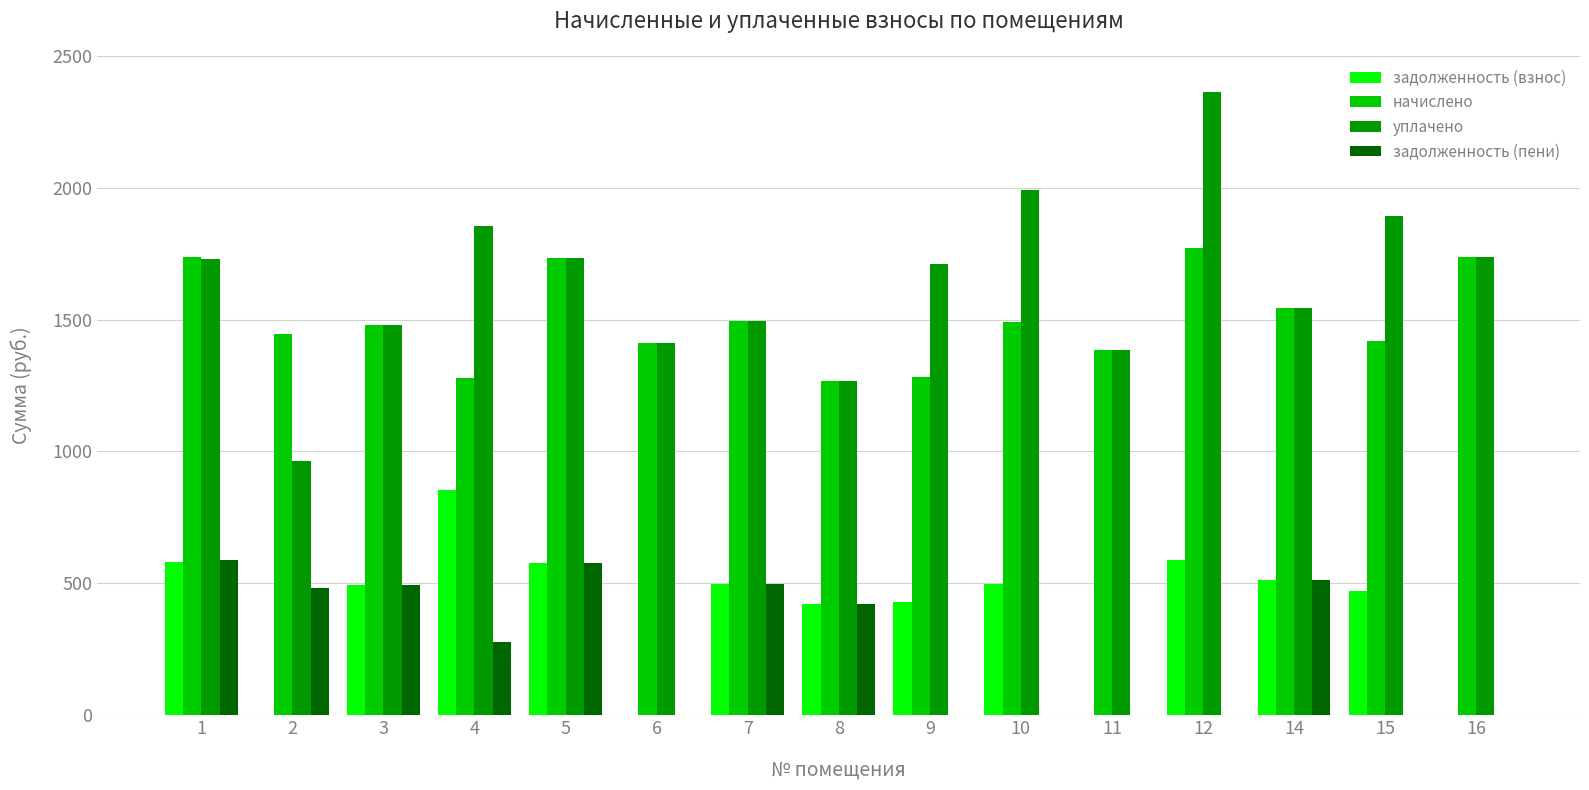

Count the number of categories in the chart.

15